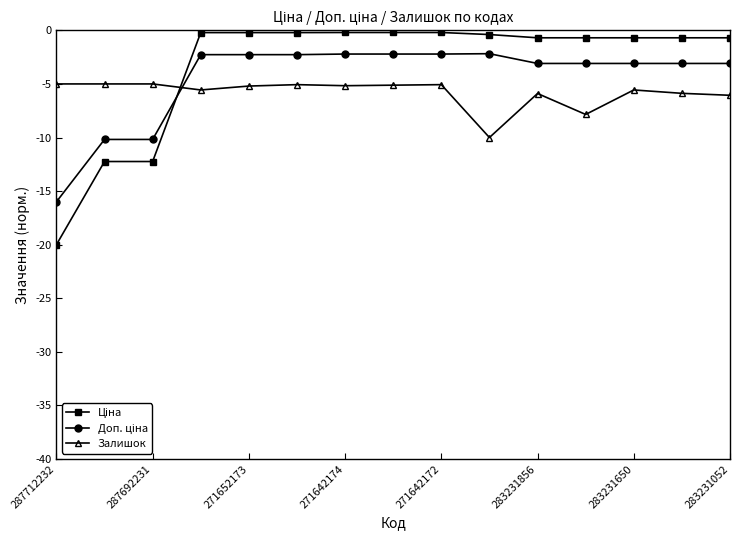

True or false: Залишок has more than 2 points higher than both neighbors.

True